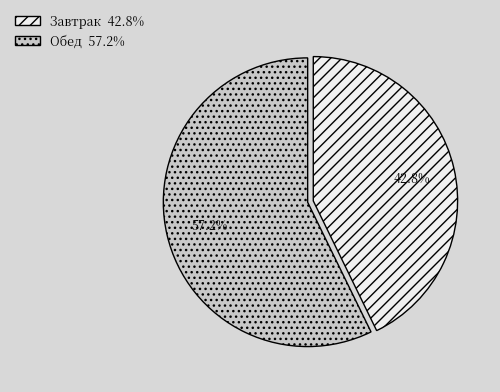

Which category has the smallest portion of the pie?

Завтрак